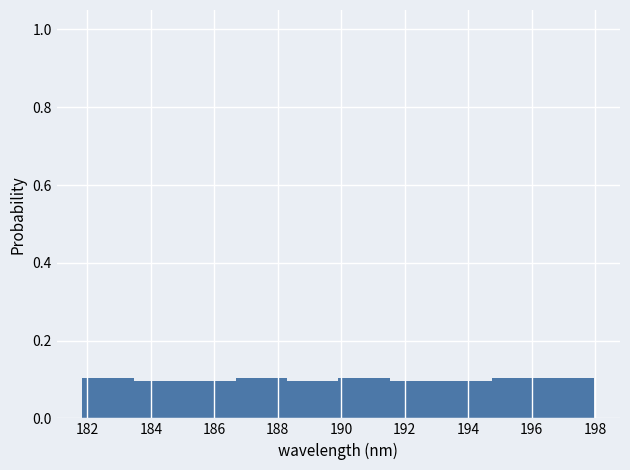

Reading left to right, list every bar in this chart as the range it spans on the x-axis followed by its height. Neither the bar edges nor the heights are printed on the chart, so give them approximately, as read against the axes.

181.8 to 183.4: 0.1
183.4 to 185.0: 0.1
185.0 to 186.6: 0.1
186.6 to 188.2: 0.1
188.2 to 190.0: 0.1
190.0 to 191.6: 0.1
191.6 to 193.2: 0.1
193.2 to 194.8: 0.1
194.8 to 196.4: 0.1
196.4 to 198.0: 0.1